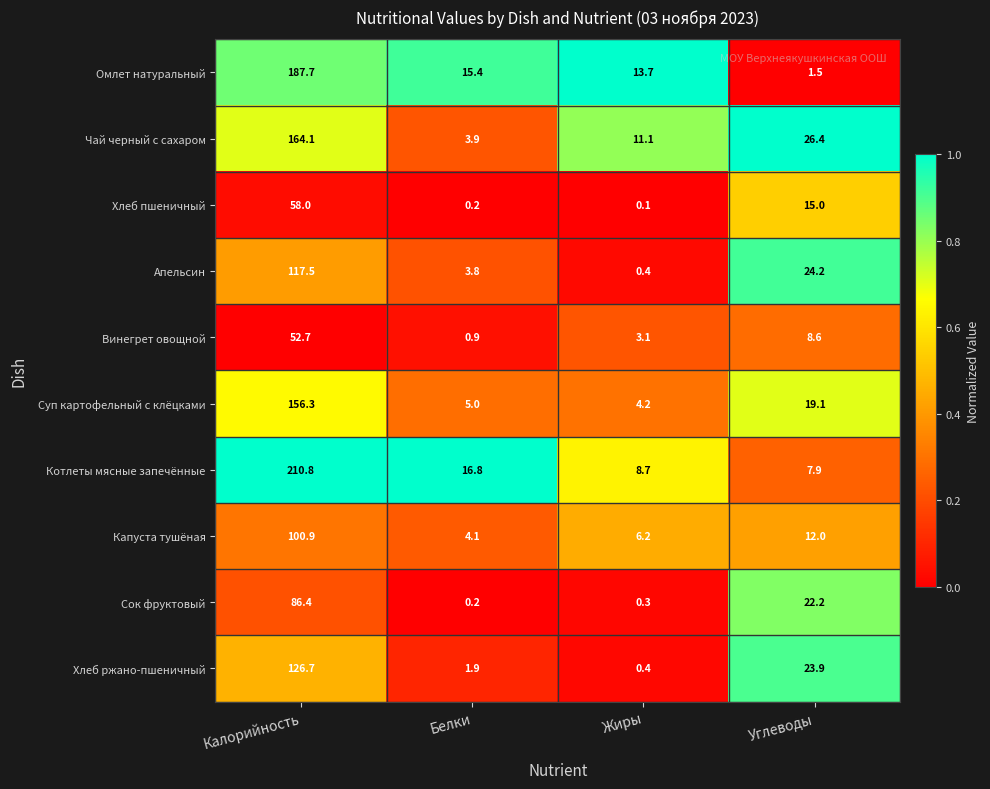

Rank the categories by Капуста тушёная value from lowest to highest.

Белки, Жиры, Углеводы, Калорийность